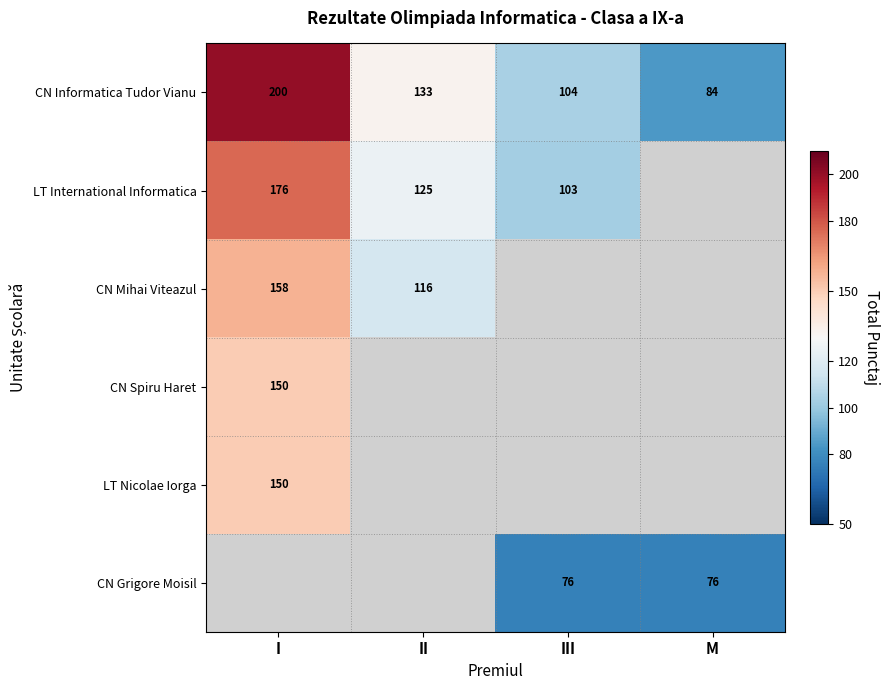

True or false: CN Informatica Tudor Vianu has a value of 36 at III.

False